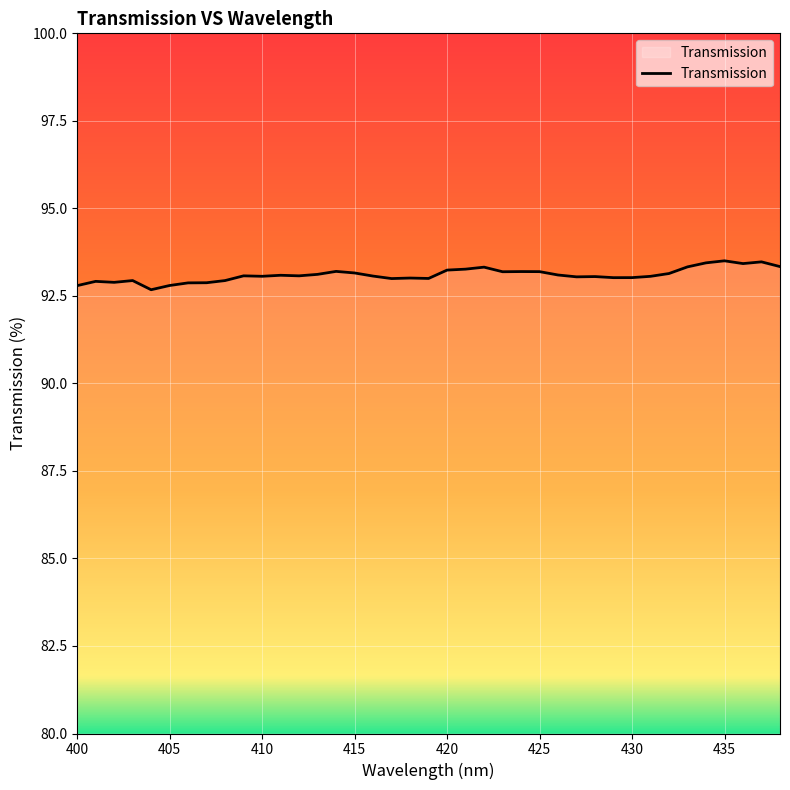

What is the greatest value displayed?

93.5